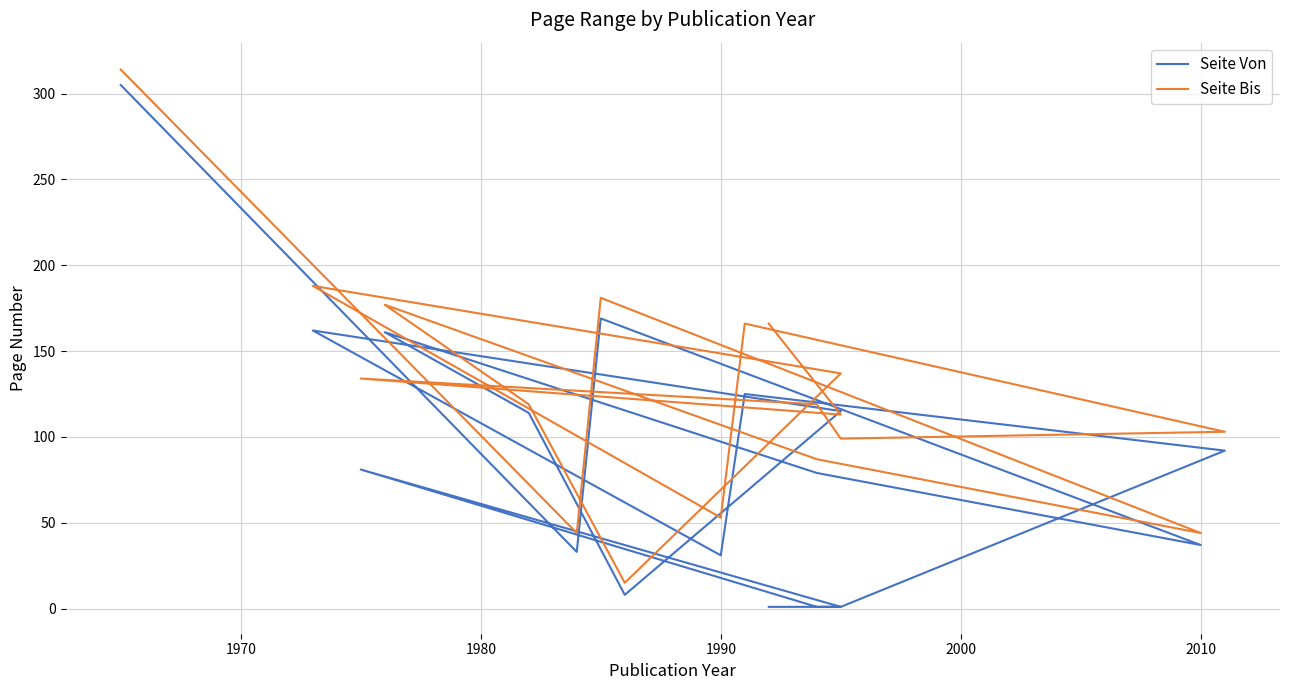

Which series has the largest total across all categories?

Seite Bis